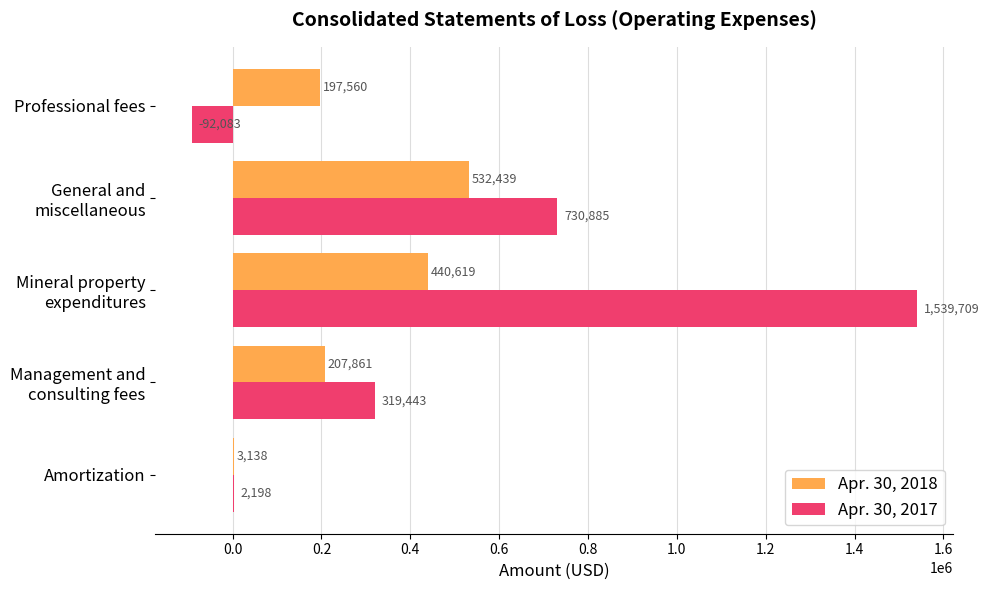

What is the sum of all Apr. 30, 2017 values?

2500152